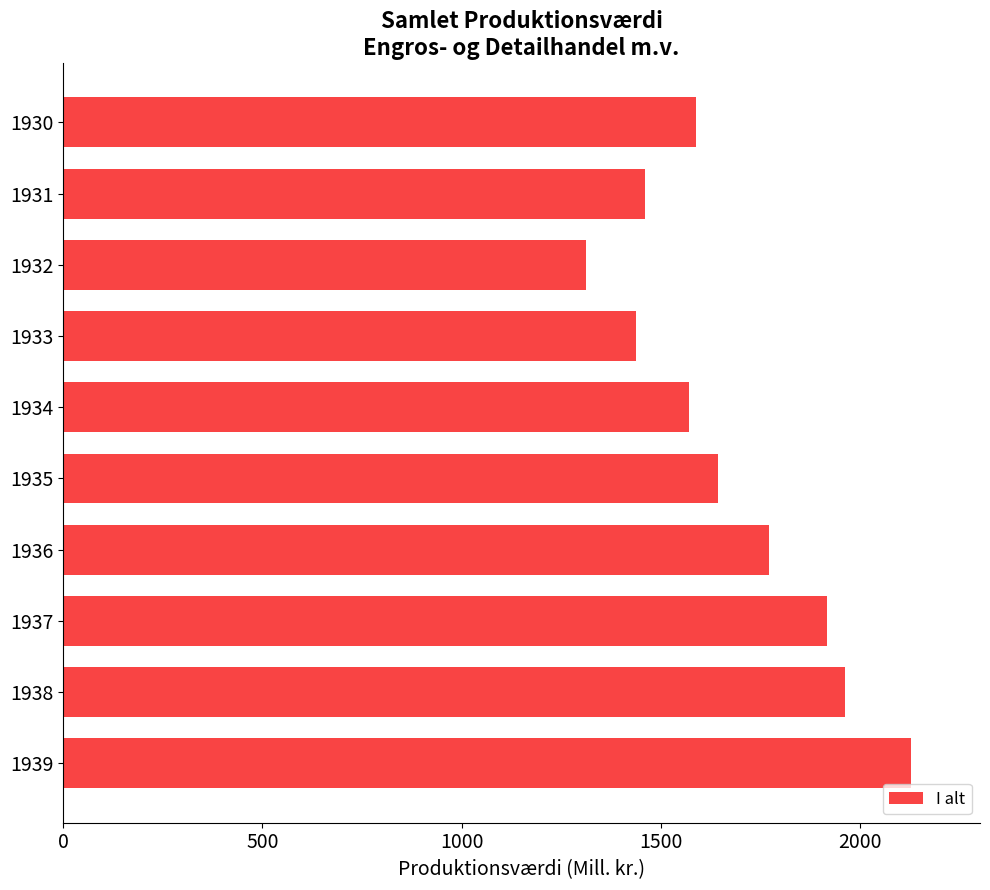

Does the chart contain stacked bars?

No